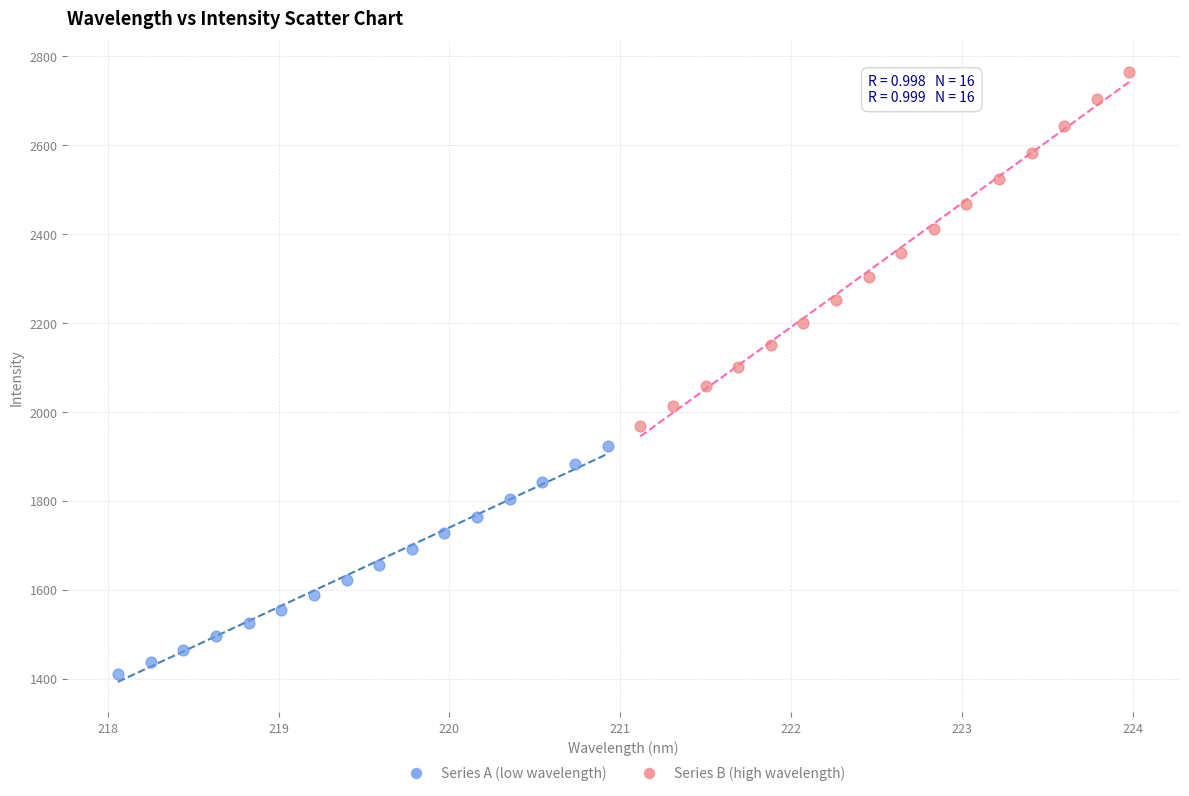

Which series reaches the maximum Y coordinate?

Series B (high wavelength)